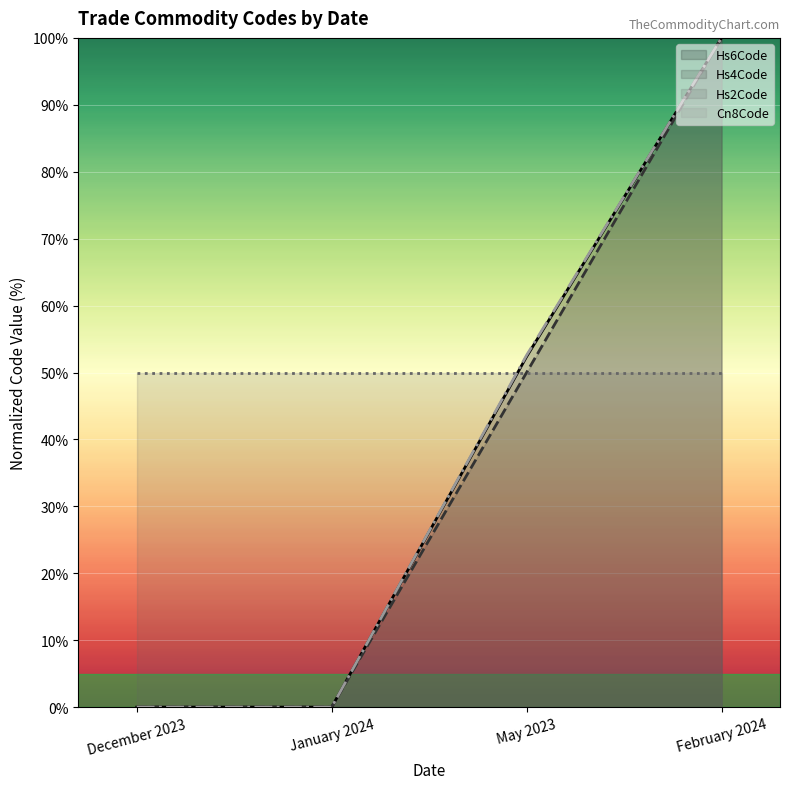

Count the number of categories in the chart.

4